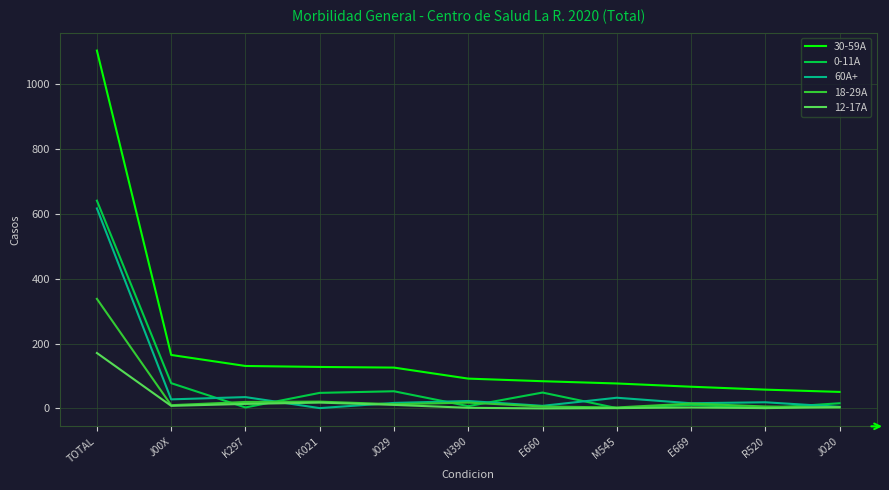

True or false: 0-11A has a value of 78 at J00X.

True